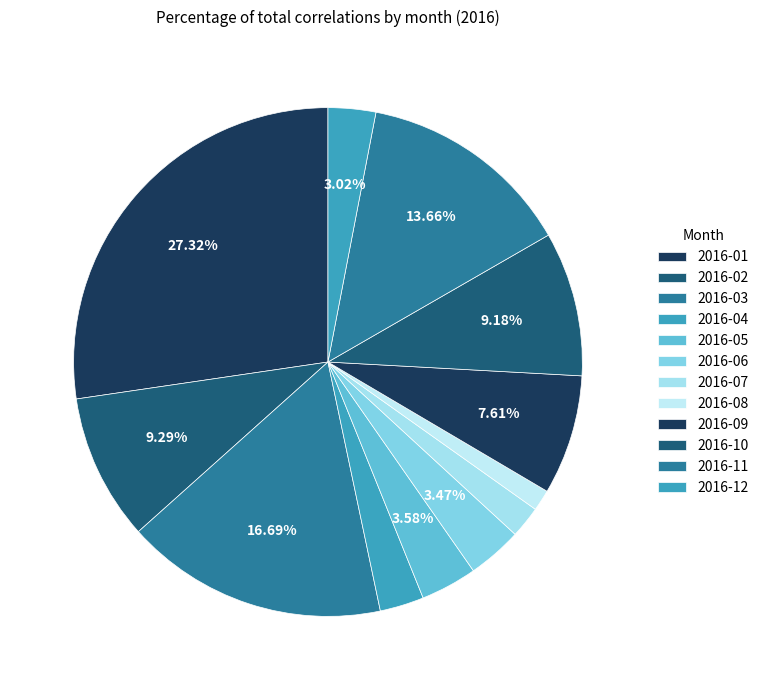

Rank the categories by value from lowest to highest.

2016-08, 2016-07, 2016-04, 2016-12, 2016-06, 2016-05, 2016-09, 2016-10, 2016-02, 2016-11, 2016-03, 2016-01